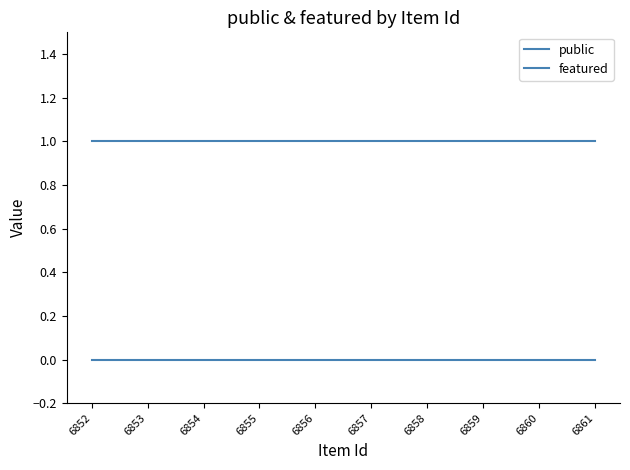

What is the sum of all public values?

10